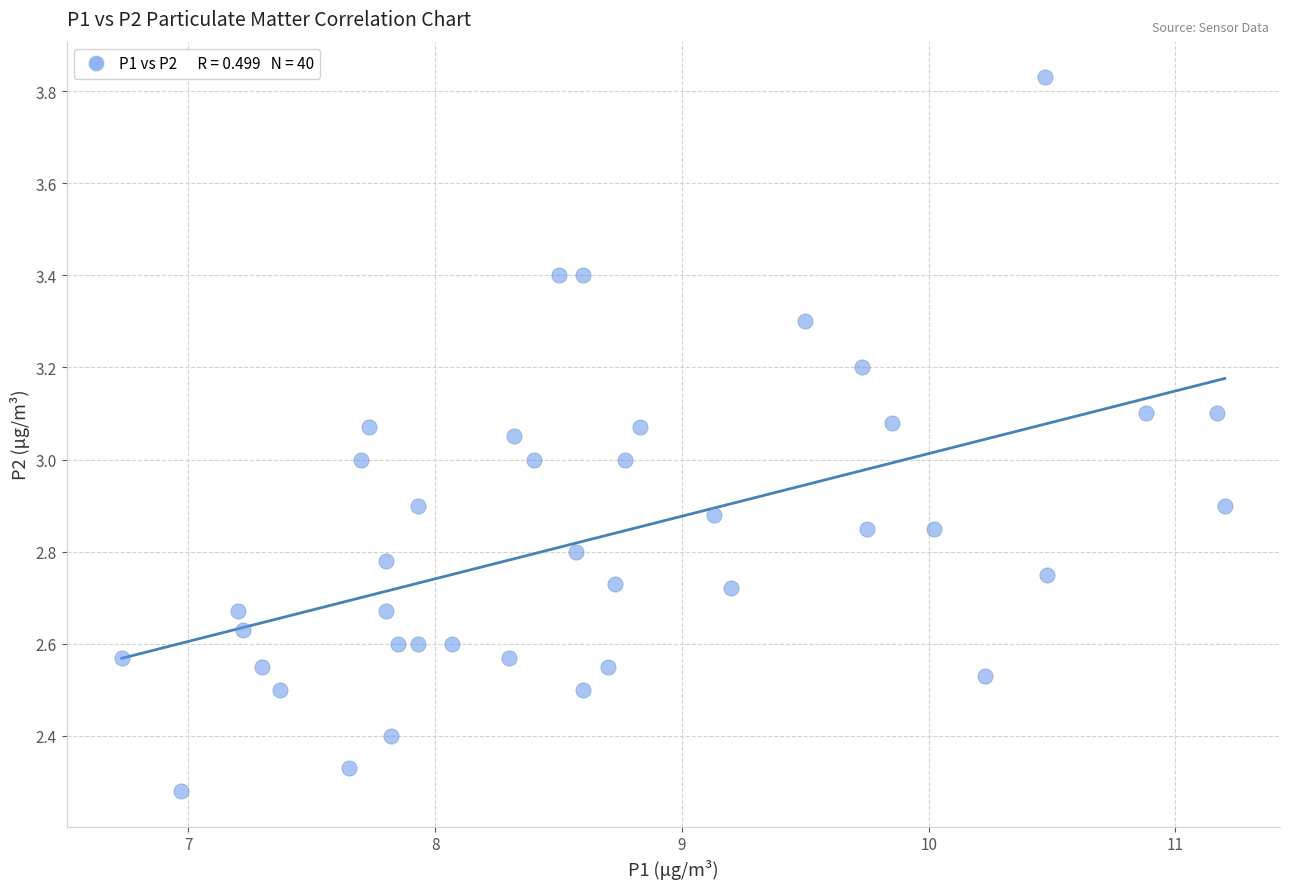

What is the range of X values (max minus min)?

4.5